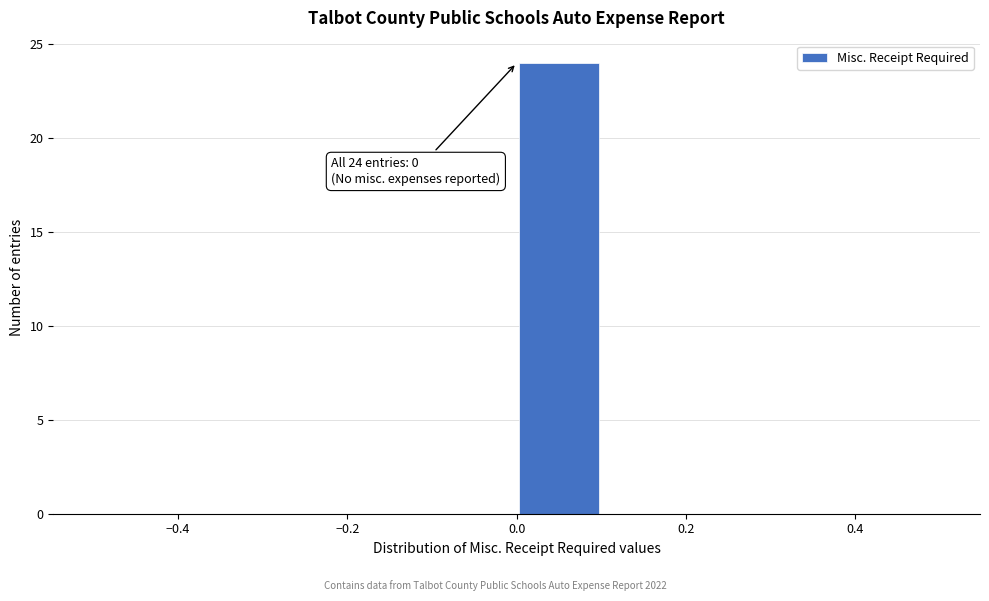

Which range on the x-axis has the tallest bar?

0.0 to 0.1